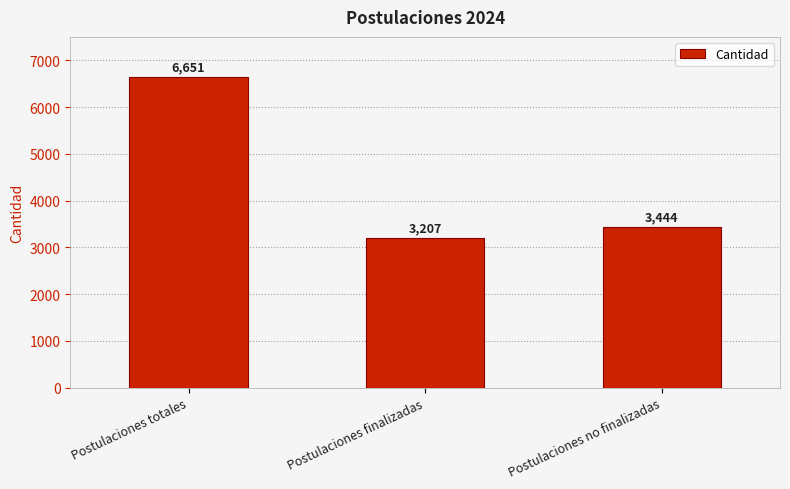

Read the value at Postulaciones finalizadas.

3207